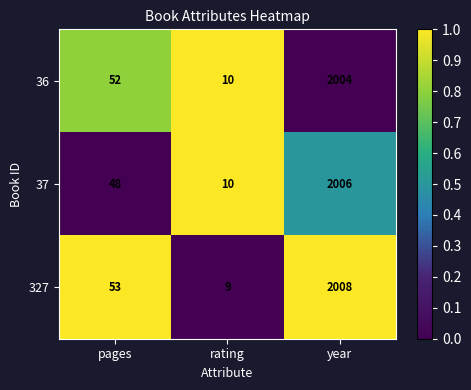

What is the difference between the maximum and second lowest values in the 327 series?

1955